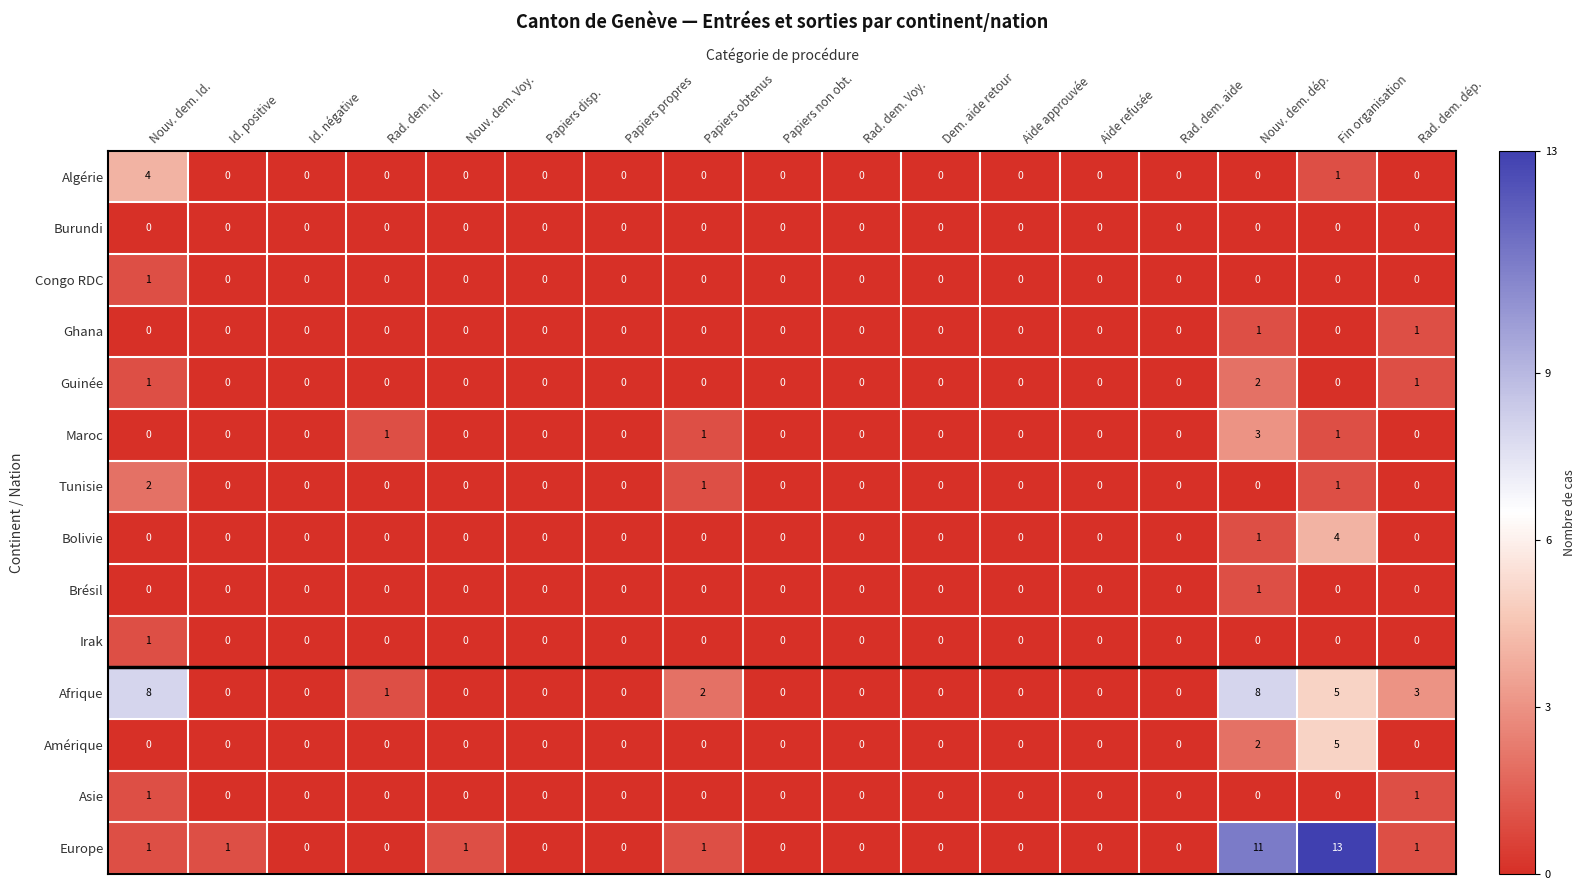

Count the Congo RDC values in the range 0 to 1.

17